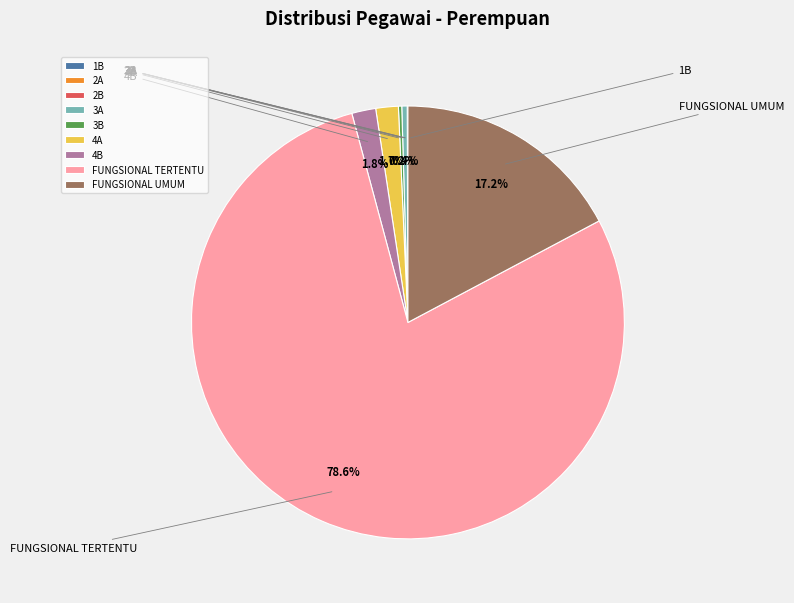

How many slices are in this pie chart?

9